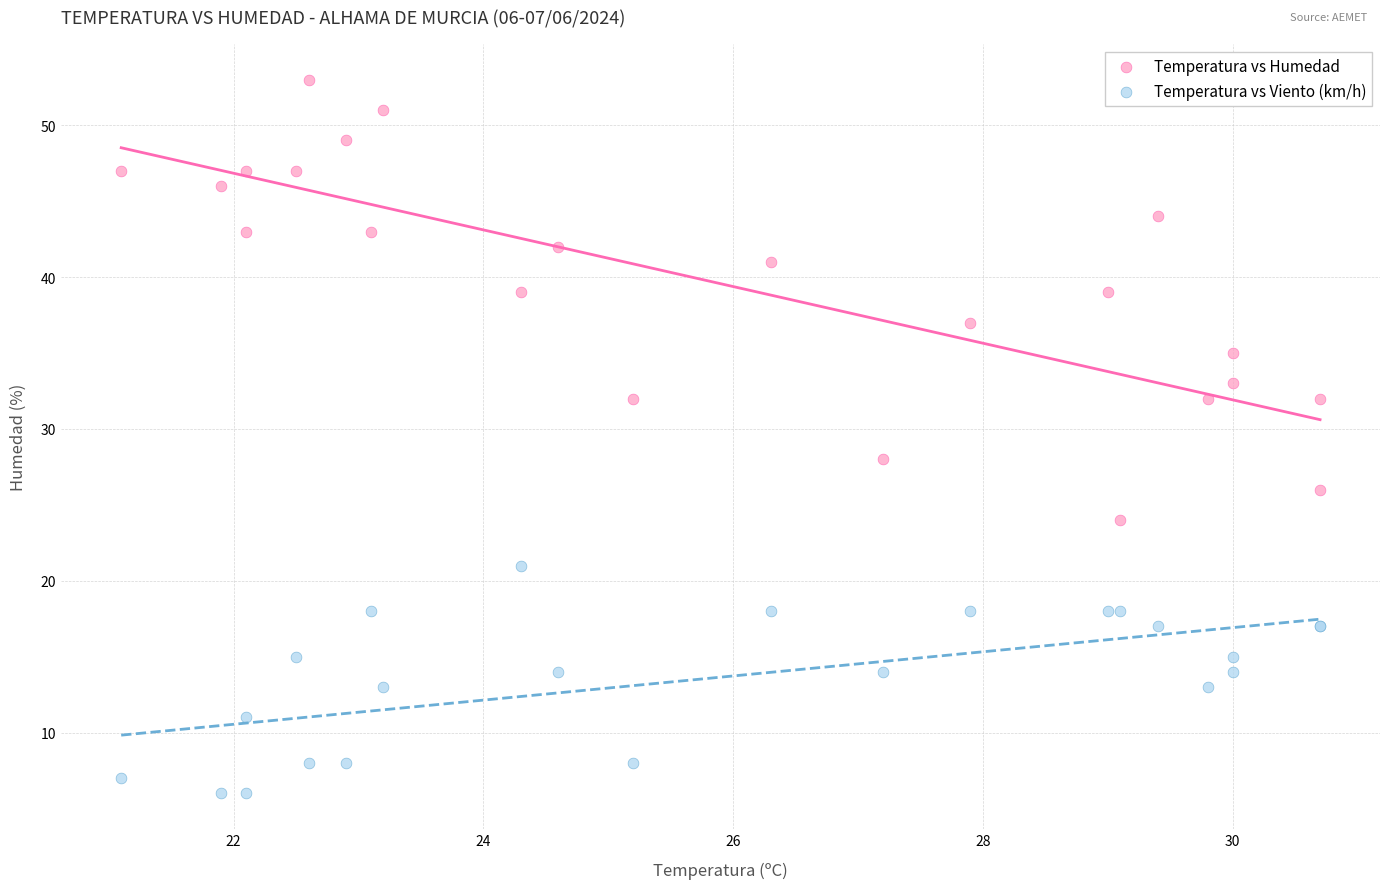

Which series reaches the minimum Y coordinate?

Temperatura vs Viento (km/h)